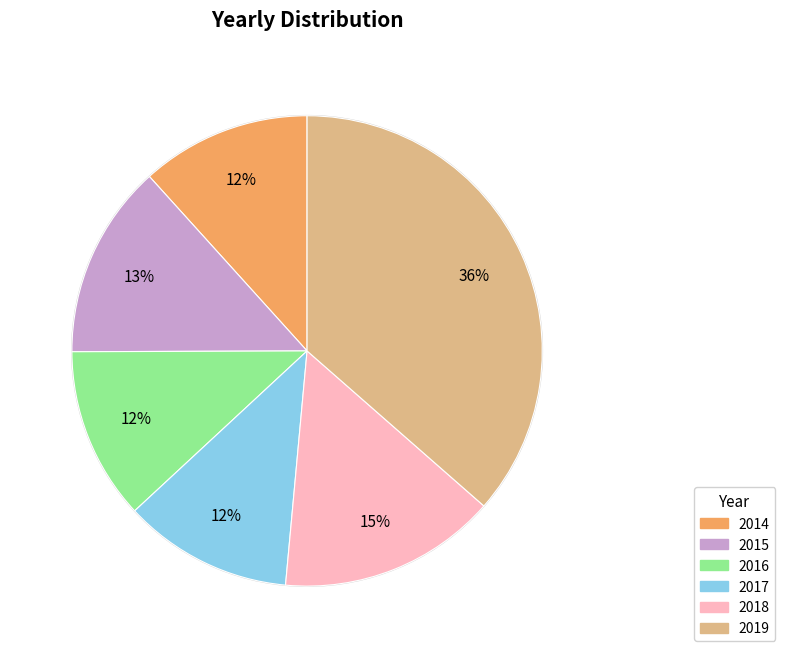

Does 2018 account for over 50% of the chart?

No